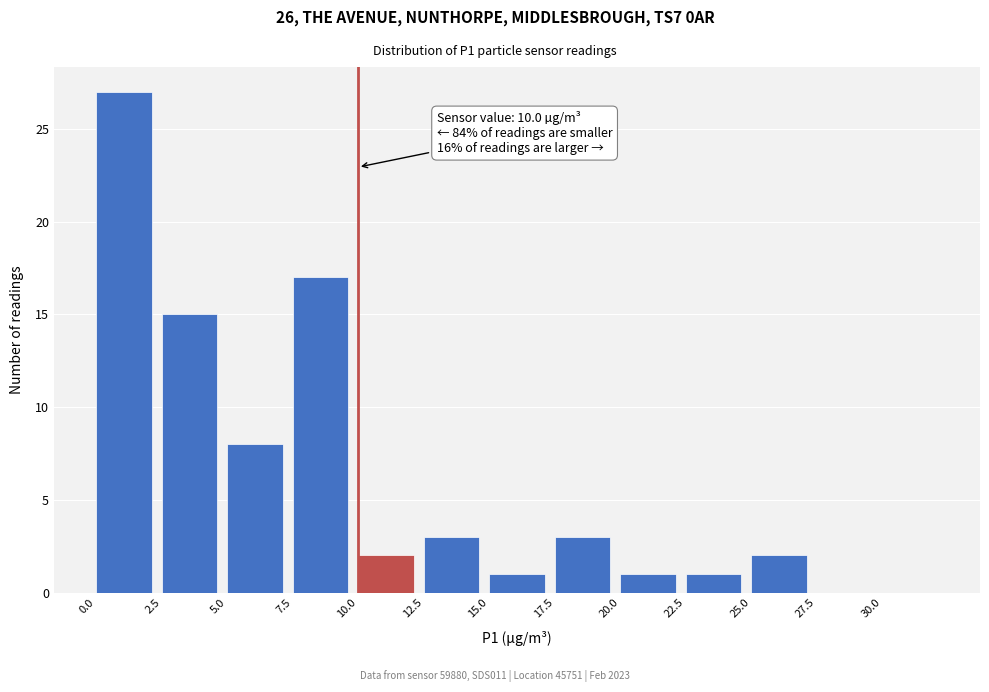

Over which range of the x-axis is the bar tallest?

0.0 to 2.5